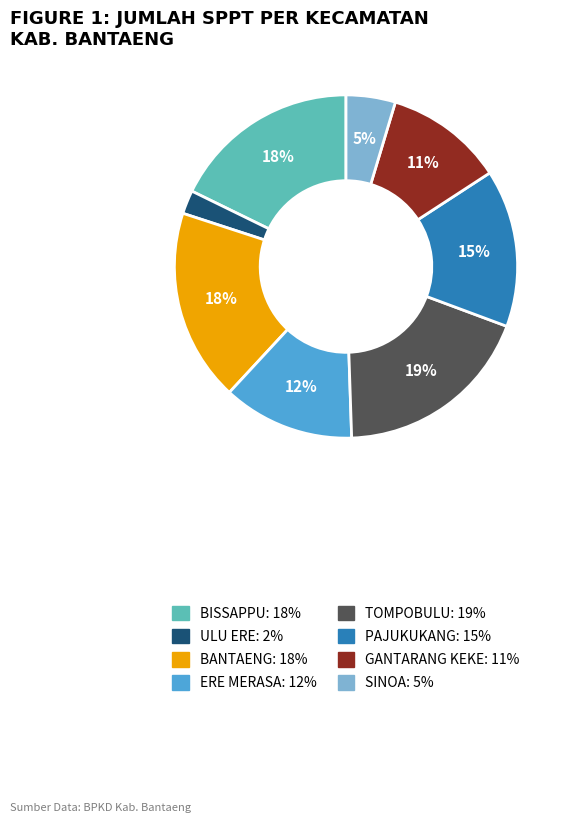

Count the number of slices in the pie.

8